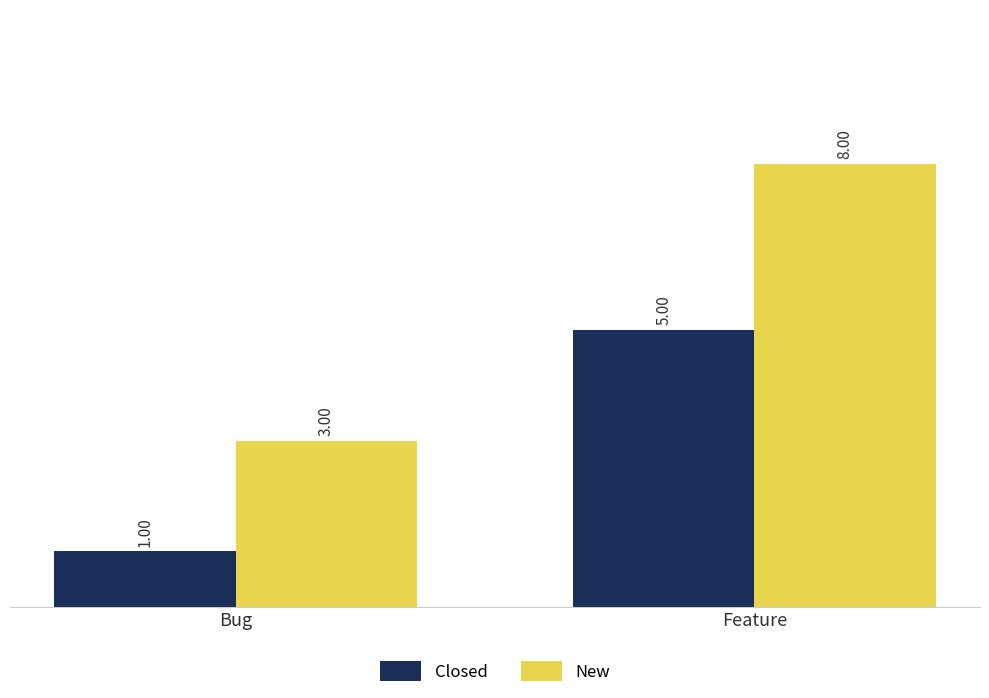

What is the total value across all series at Bug?

4